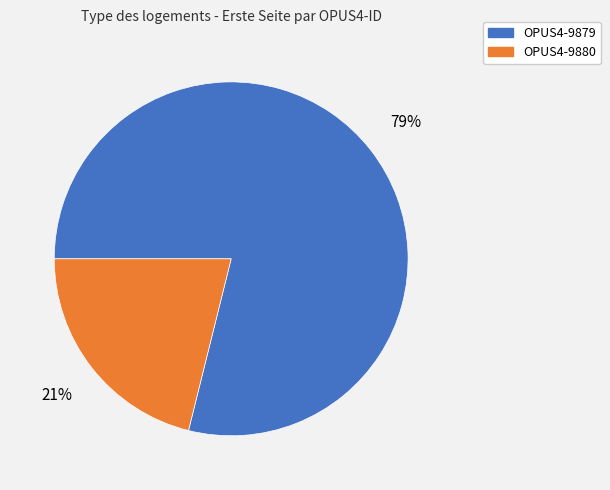

Which has a higher value, OPUS4-9880 or OPUS4-9879?

OPUS4-9879